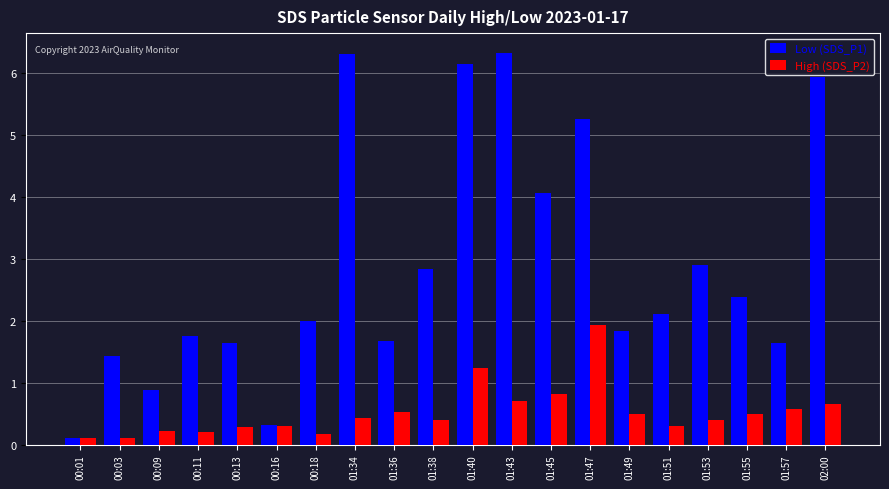

Which category has the lowest value in the Low (SDS_P1) series?

00:01